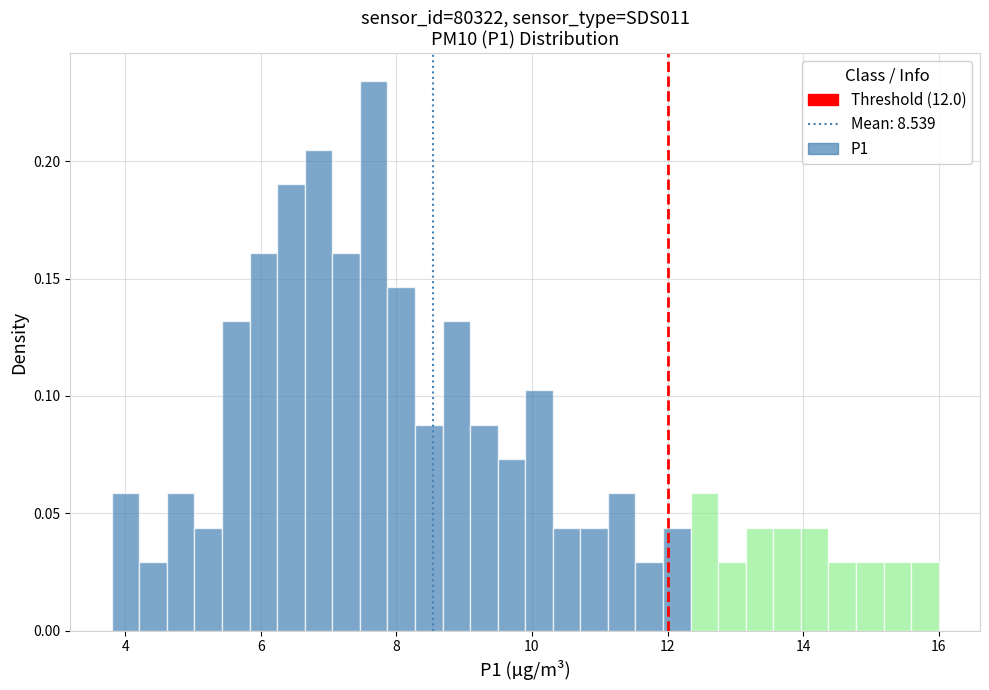

Read against the x-axis, roughly where is the centre of the tallest bar?

7.6